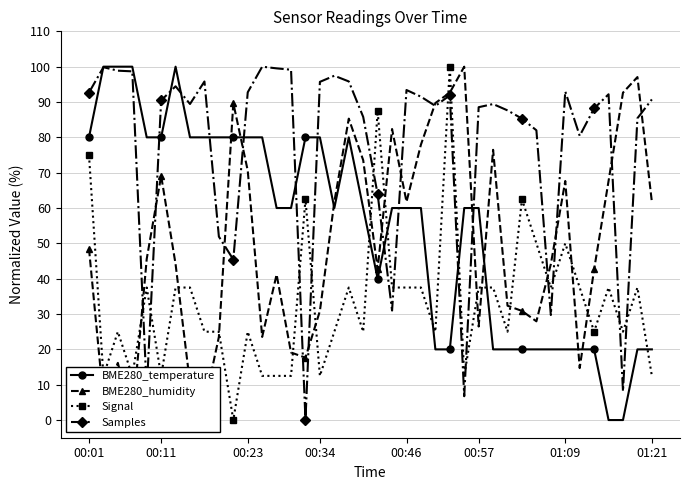

What is the difference between the highest and lowest values at 17?

72.4